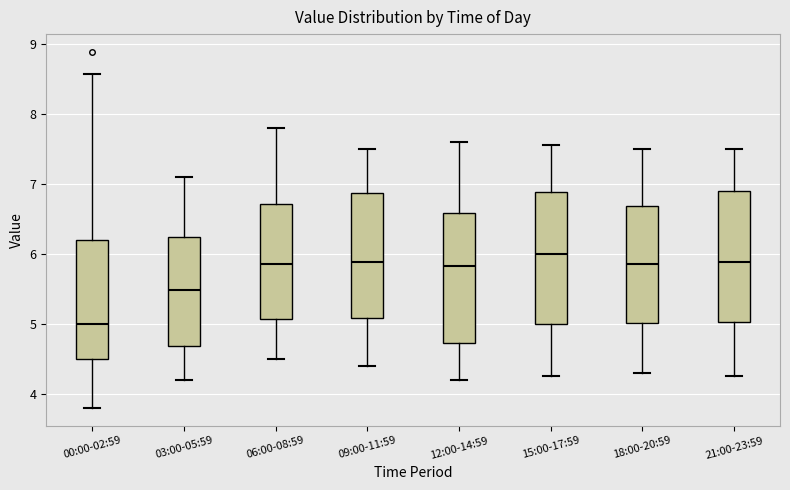

Reading left to right, read every box against the y-axis: the position of its median line, the range the box covers, and the ends of its whiskers. The values are not printed on the chart, so give them approximately, as read against the axis.

00:00-02:59: median 5.0, box 4.5 to 6.2, whiskers 3.8 to 8.6
03:00-05:59: median 5.5, box 4.7 to 6.2, whiskers 4.2 to 7.1
06:00-08:59: median 5.9, box 5.1 to 6.7, whiskers 4.5 to 7.8
09:00-11:59: median 5.9, box 5.1 to 6.9, whiskers 4.4 to 7.5
12:00-14:59: median 5.8, box 4.7 to 6.6, whiskers 4.2 to 7.6
15:00-17:59: median 6.0, box 5.0 to 6.9, whiskers 4.3 to 7.6
18:00-20:59: median 5.9, box 5.0 to 6.7, whiskers 4.3 to 7.5
21:00-23:59: median 5.9, box 5.0 to 6.9, whiskers 4.3 to 7.5